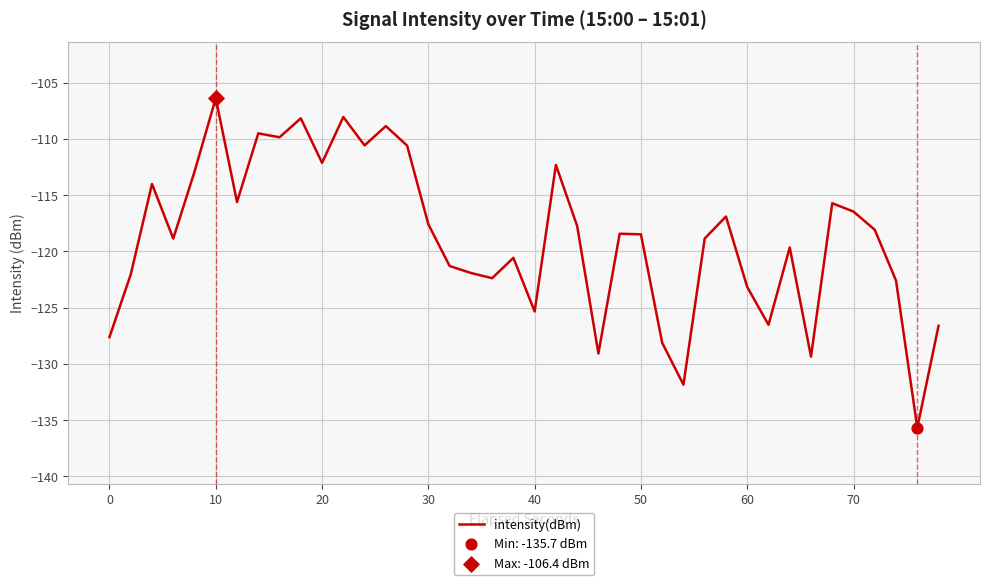

What is the difference between the maximum and minimum values?

29.3